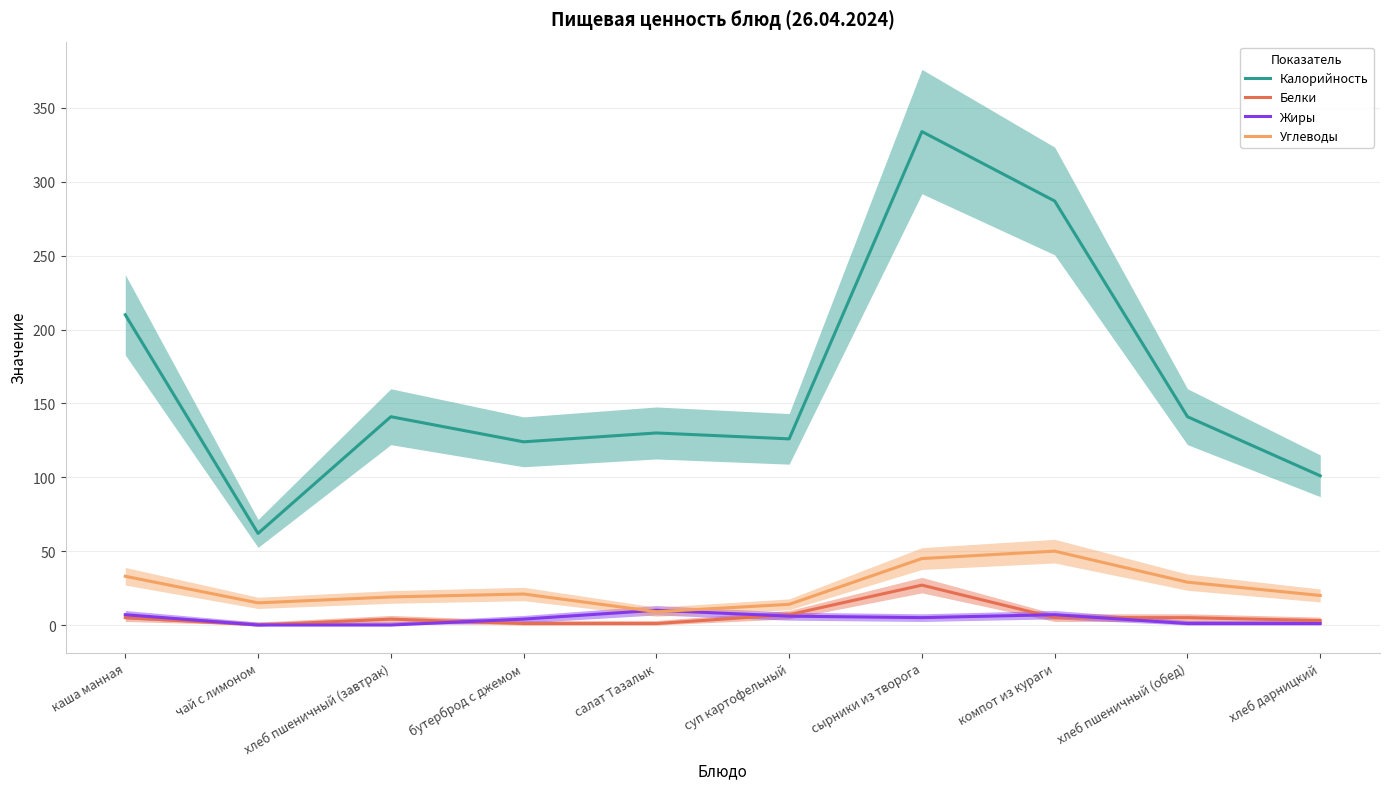

At which label does Белки reach its peak?

сырники из творога